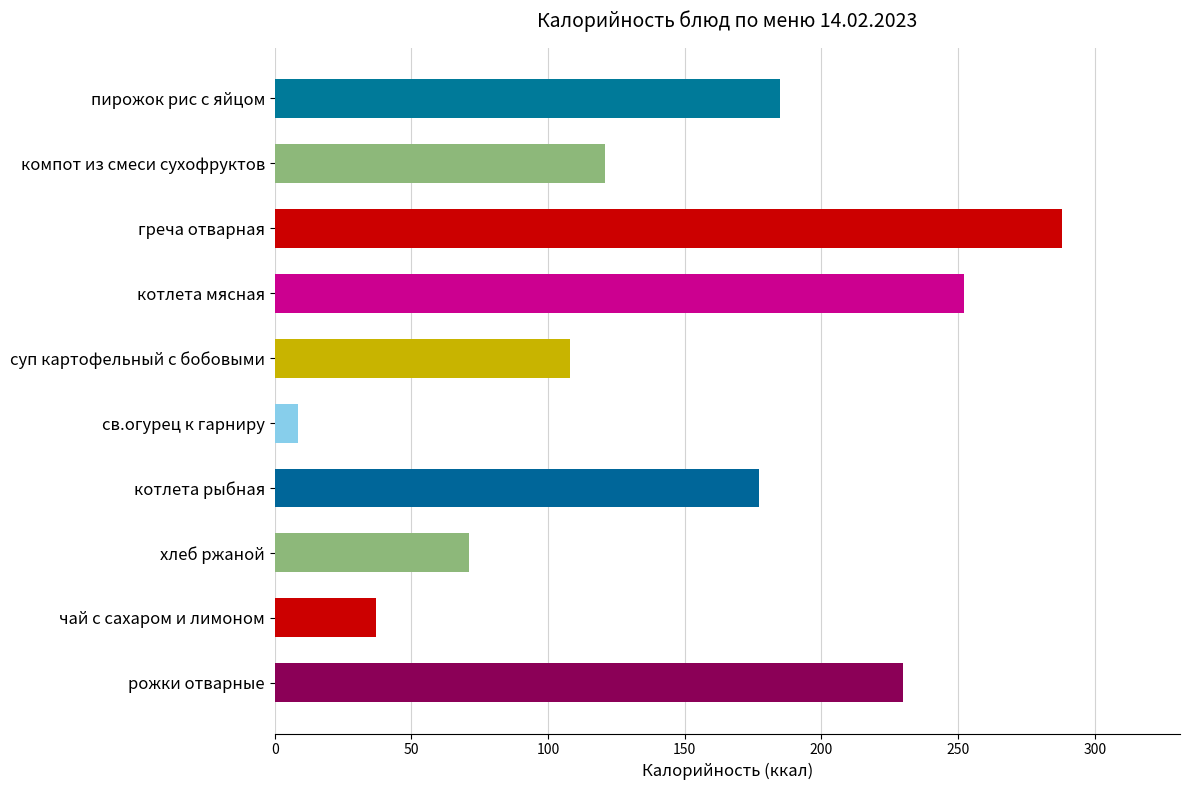

List the labels in order of value, smallest first.

св.огурец к гарниру, чай с сахаром и лимоном, хлеб ржаной, суп картофельный с бобовыми, компот из смеси сухофруктов, котлета рыбная, пирожок рис с яйцом, рожки отварные, котлета мясная, греча отварная